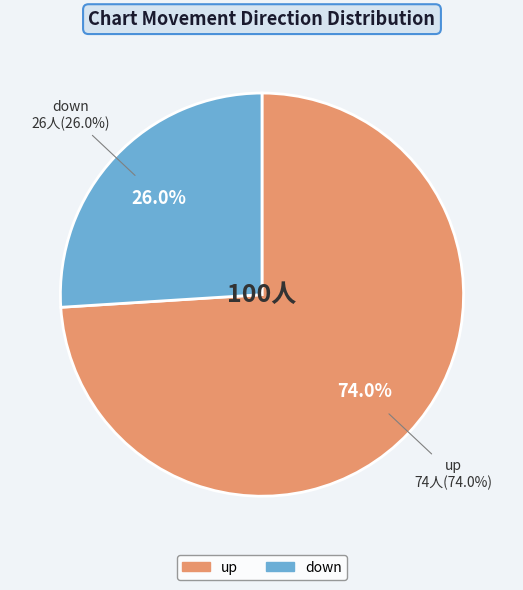

Does down represent more than half of the total?

No